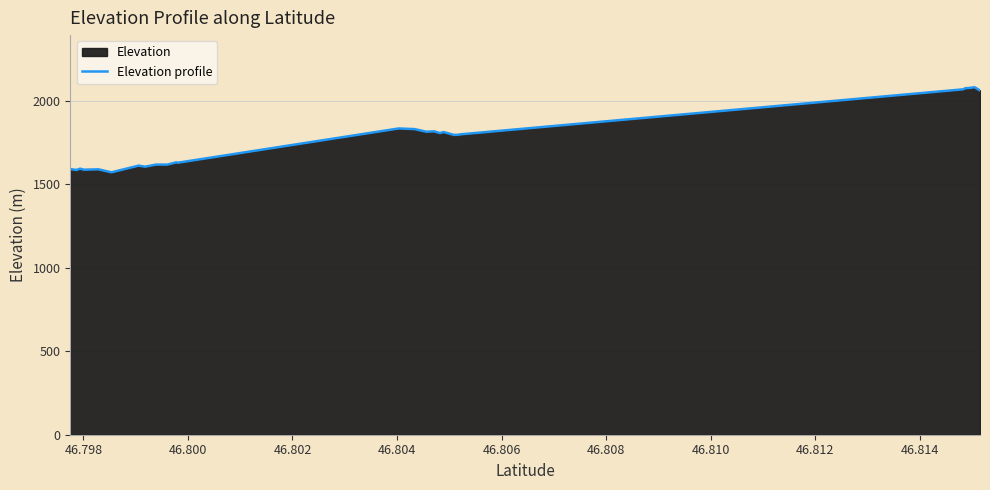

What is the difference between the maximum and minimum values?

509.3